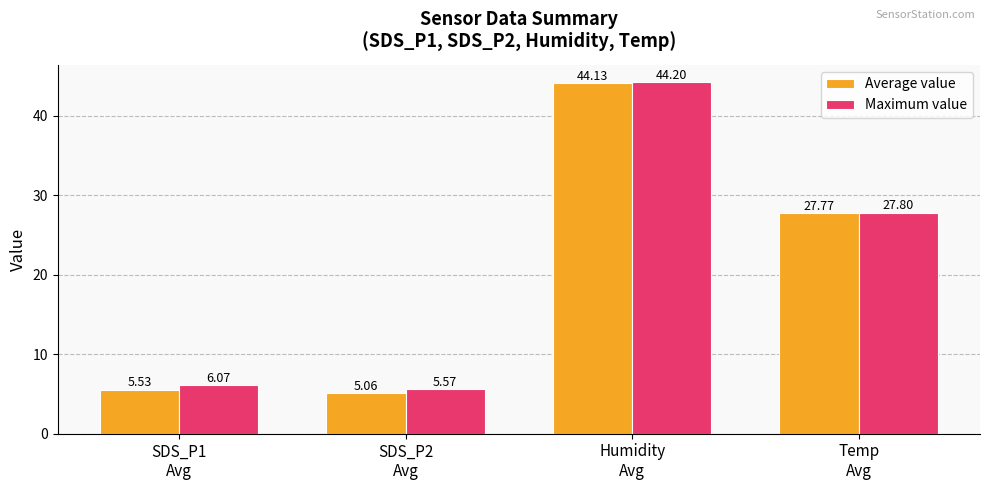

How many bars are there in total?

8